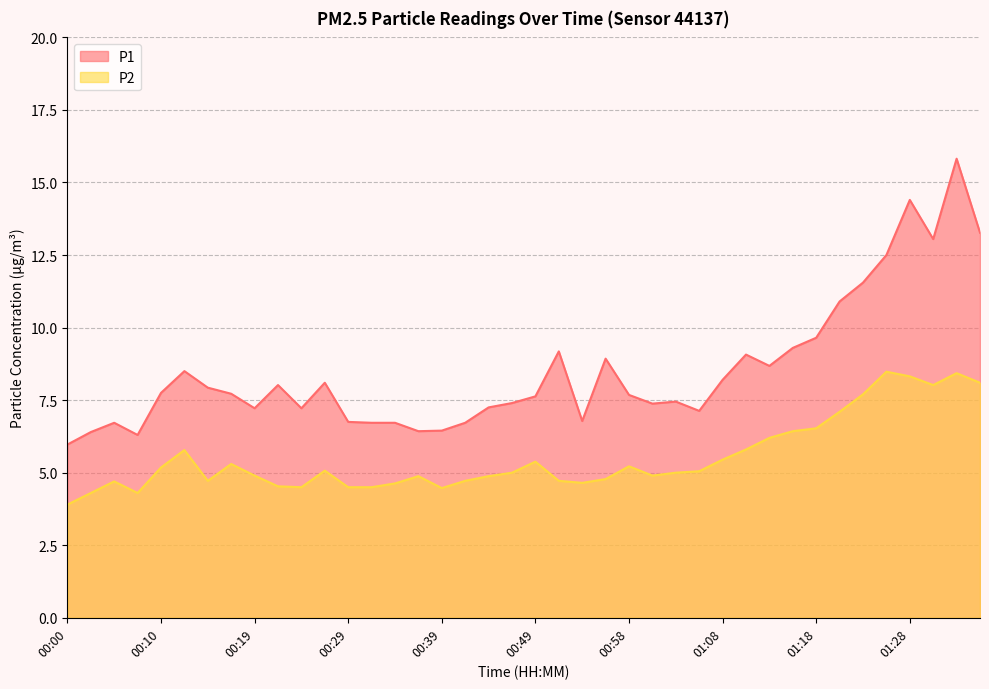

What are all the series names shown in the legend?

P1, P2